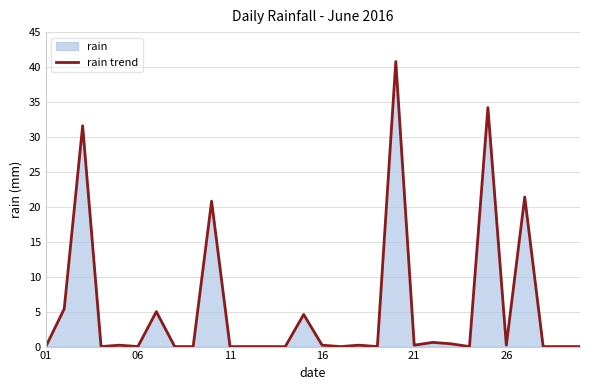

What is the value of the 2nd point from the left?

5.4